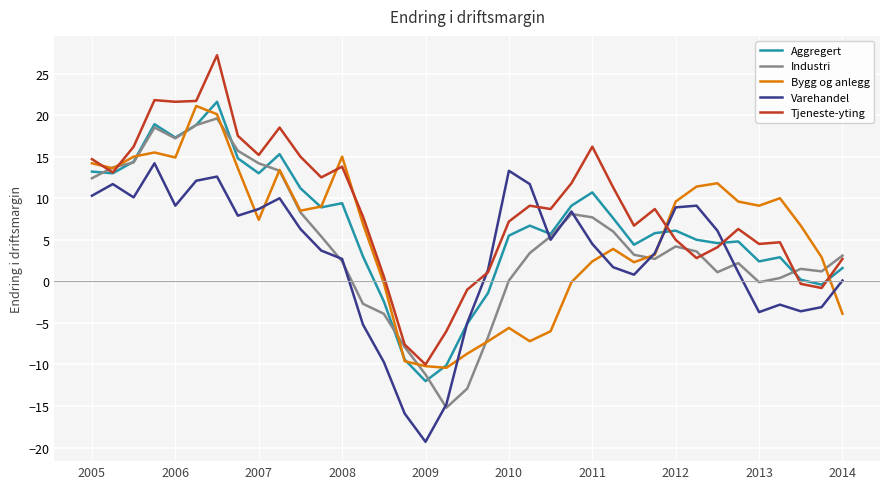

Rank the series by their average value, from lowest to highest.

Varehandel, Industri, Bygg og anlegg, Aggregert, Tjeneste-yting